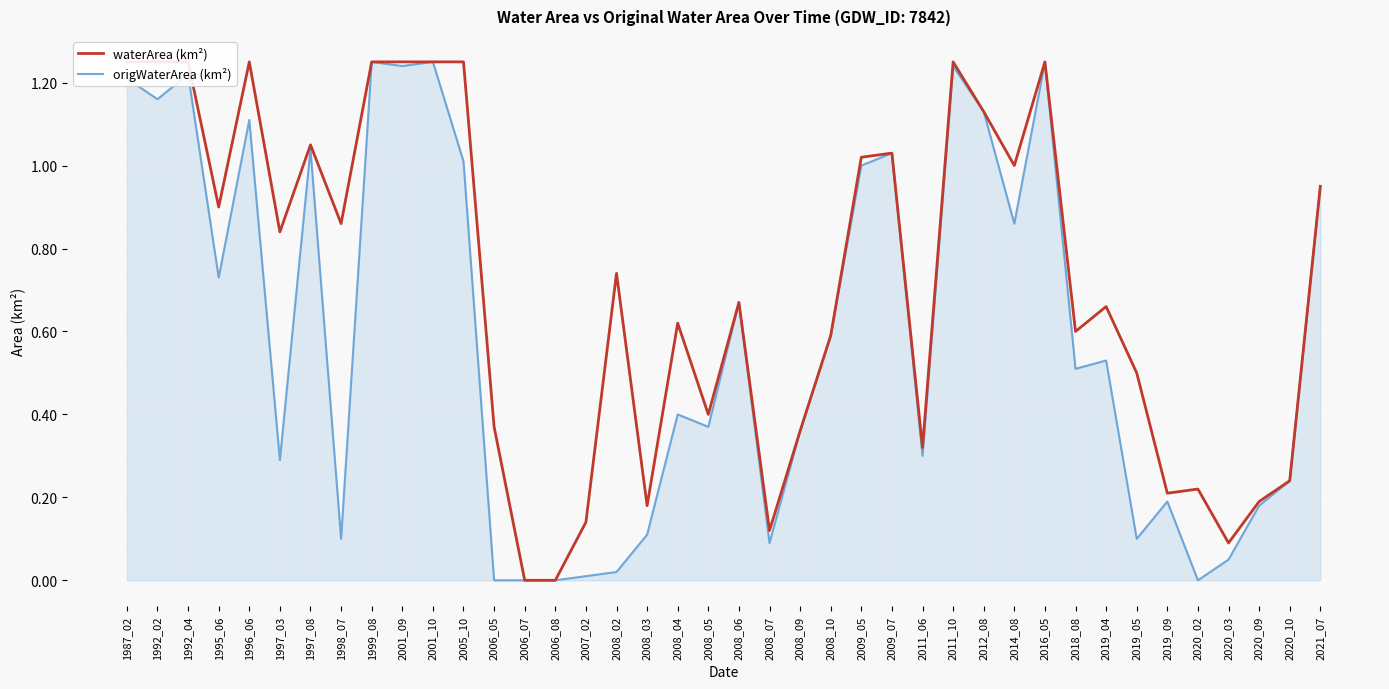

In origWaterArea (km²), how many points are higher than both neighbors (excluding endpoints)?

12